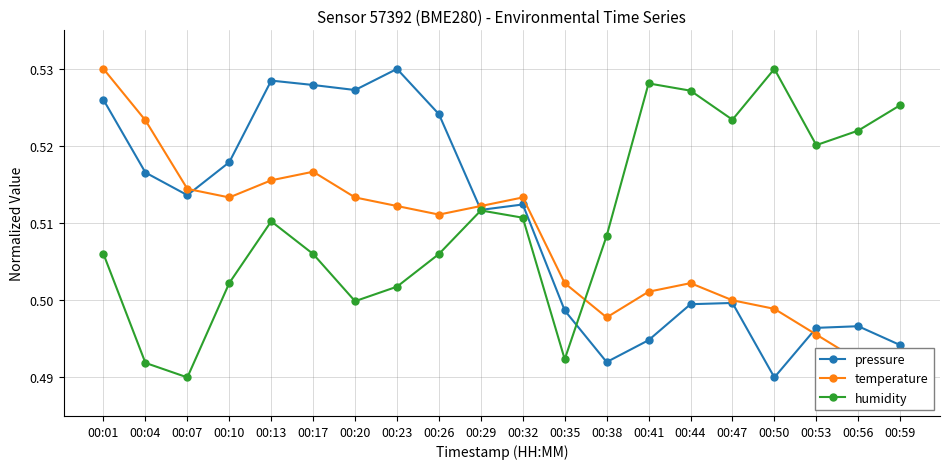

At which category does temperature reach its first local peak?

00:17